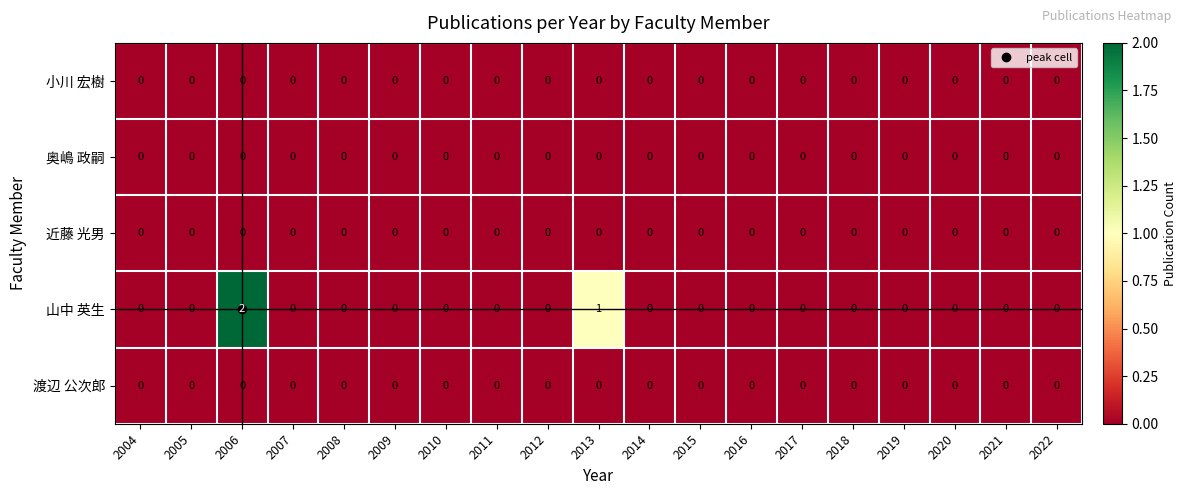

Is it true that 小川 宏樹 equals 0 at 2021?

True